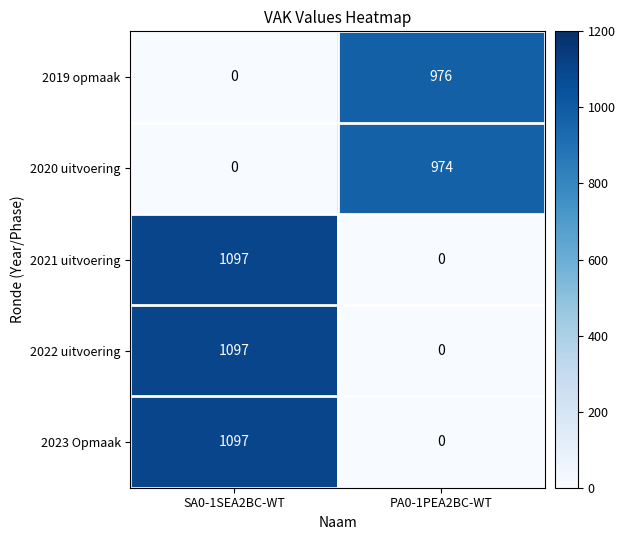

At which label is 2021 uitvoering closest to 548?

PA0-1PEA2BC-WT